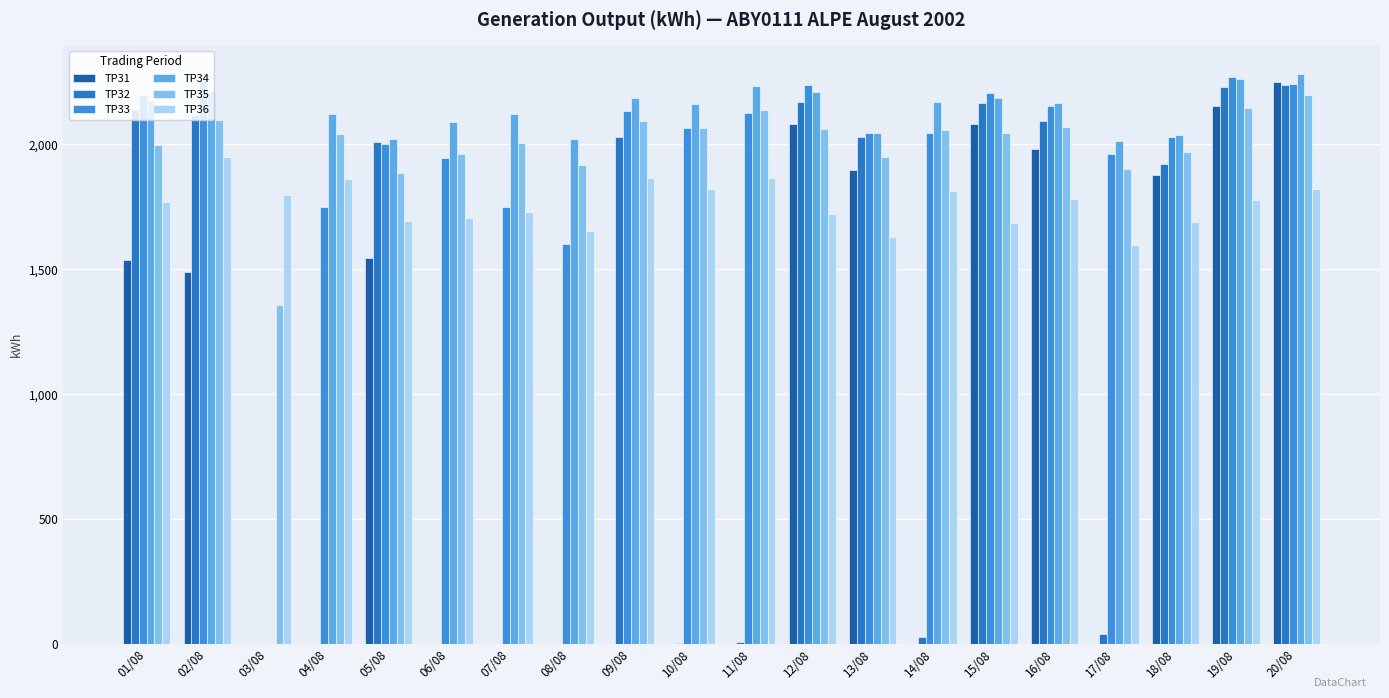

What position from the right is 02/08?

19